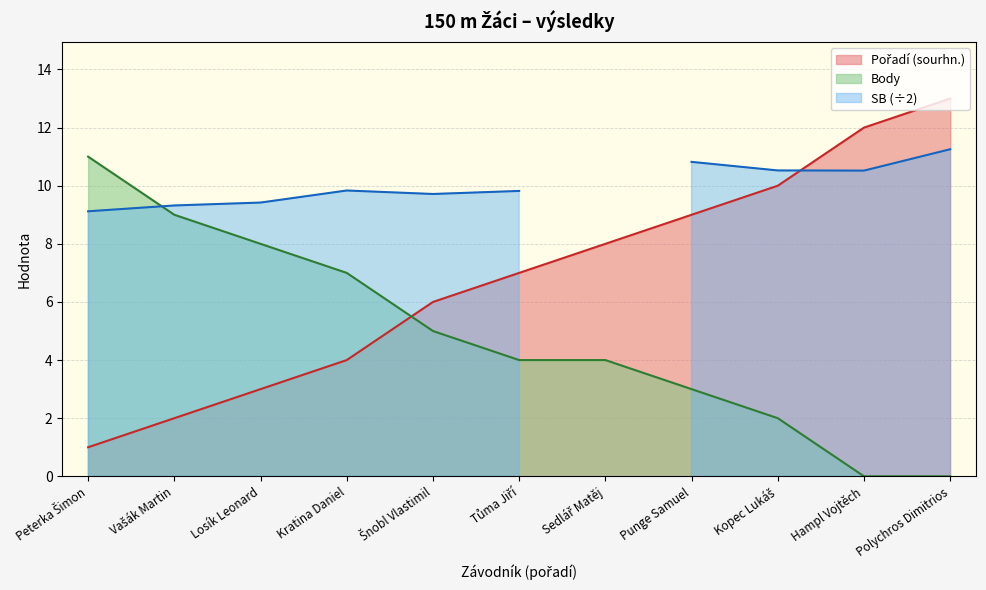

Where is Body nearest to the value 5?

Šnobl Vlastimil